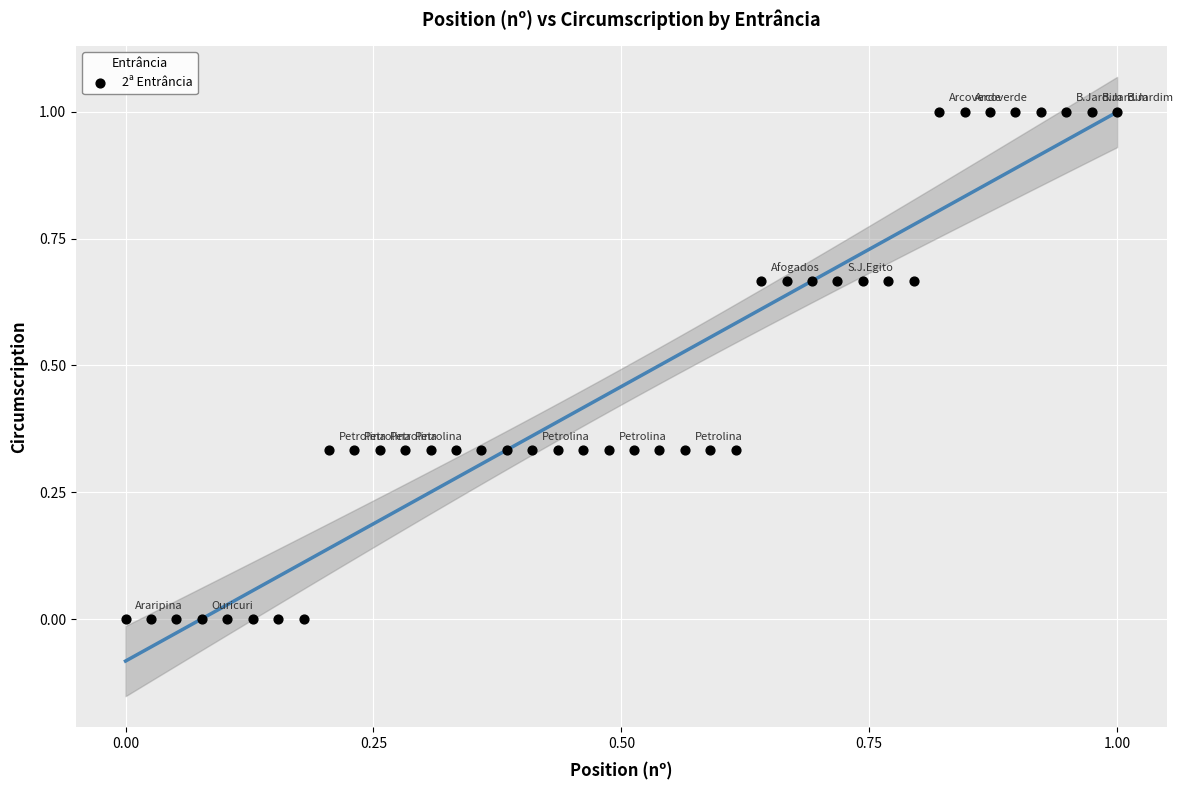

What is the range of X values (max minus min)?

1.0